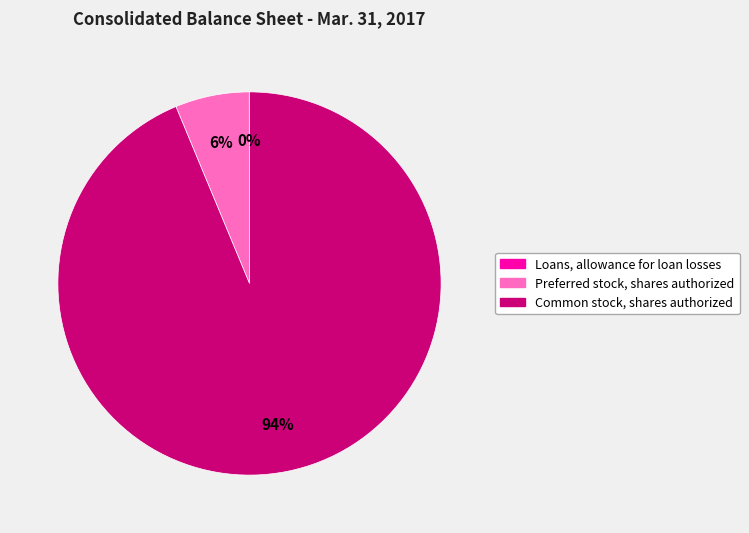

To the nearest percent, what percentage of the pie is Preferred stock, shares authorized?

6%